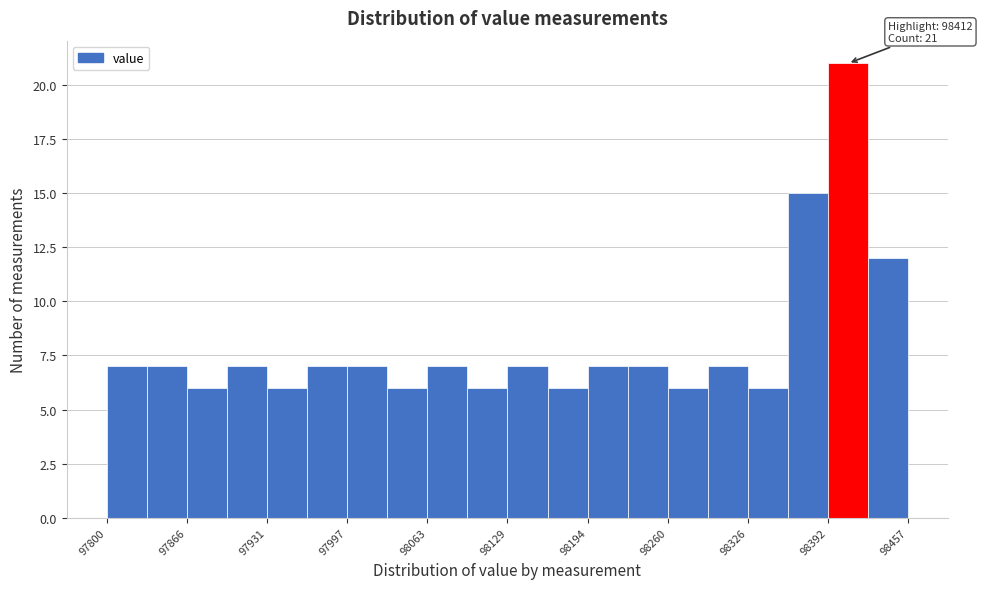

Around what value on the x-axis is the tallest bar? Give the approximate position of its centre, as read against the axis.

98410